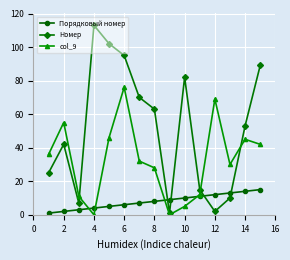

Which series has the widest spread of values?

Номер